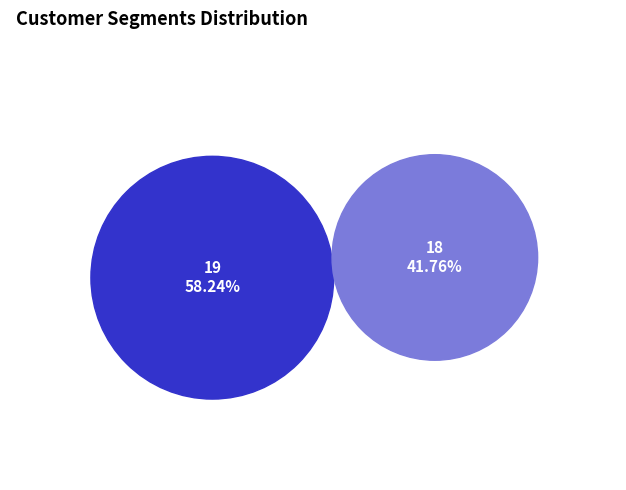

How many slices are in this pie chart?

2